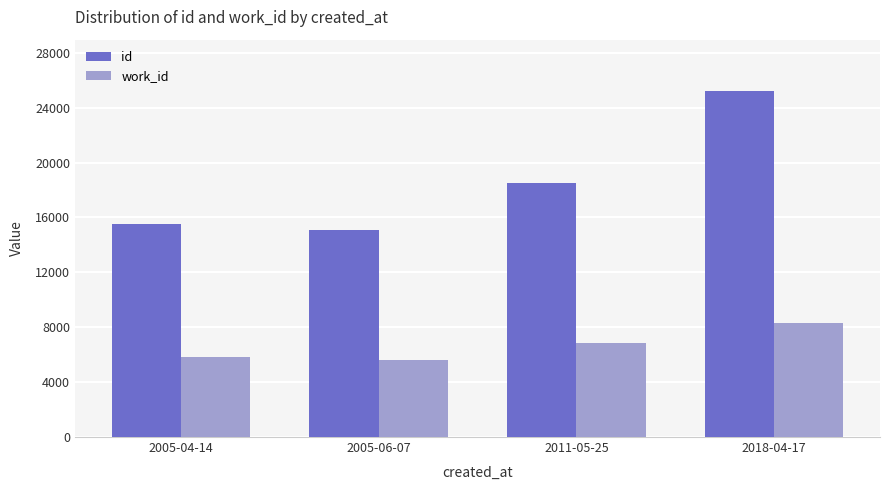

At how many categories does at least one series exceed 23673?

1